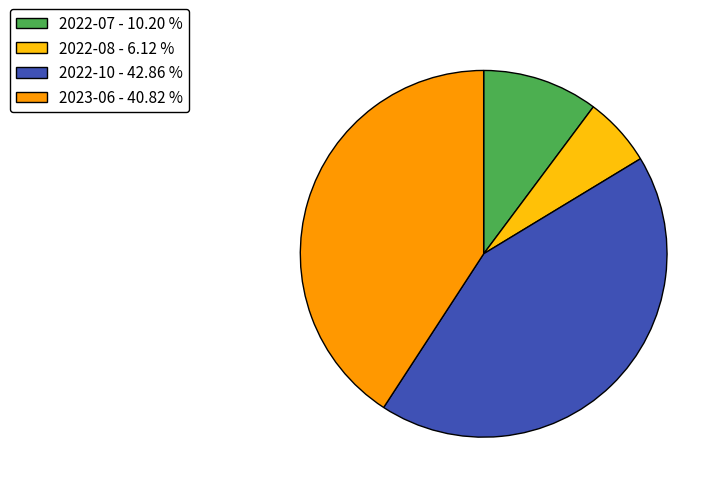

Does 2022-10 - 42.86 % represent more than half of the total?

No